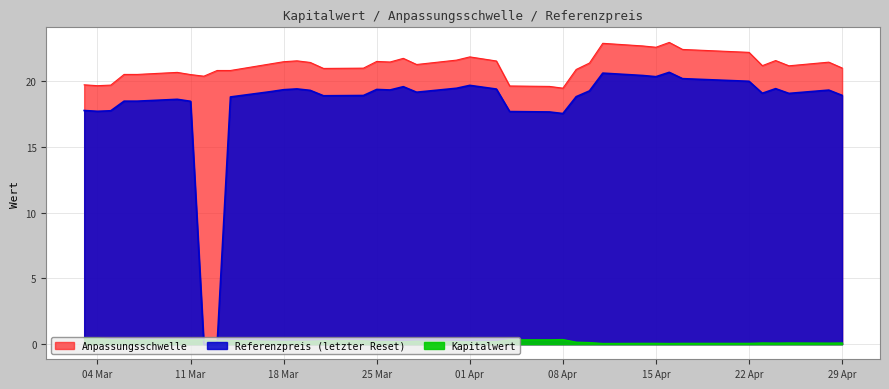

True or false: Referenzpreis (letzter Reset) and Anpassungsschwelle intersect in this chart.

False